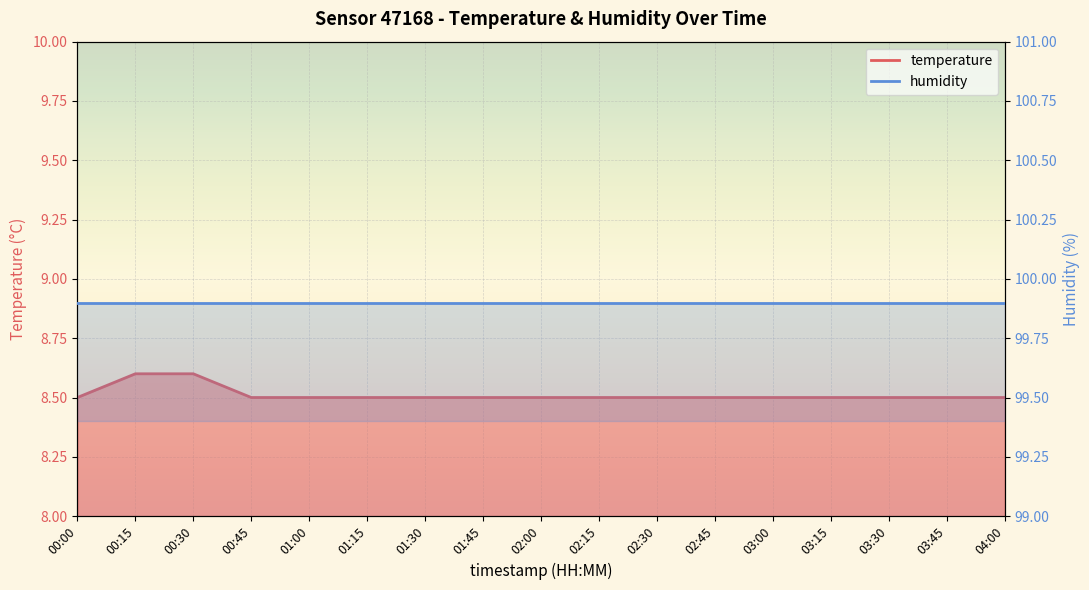

Which label corresponds to the smallest value in the chart?

00:00